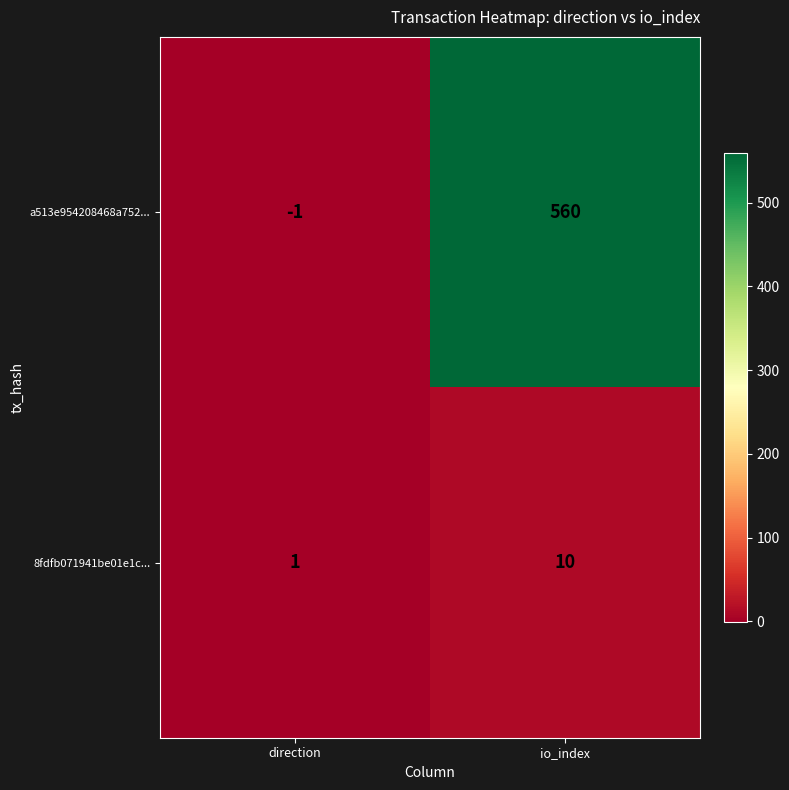

Count the number of data series in this chart.

2